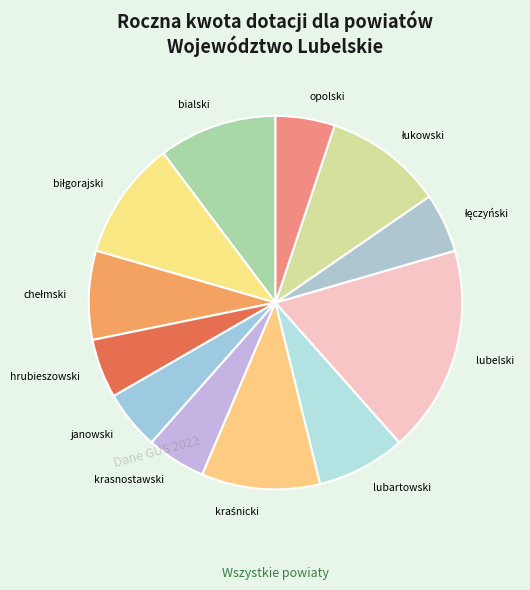

Is it true that opolski is 11% of the pie?

False